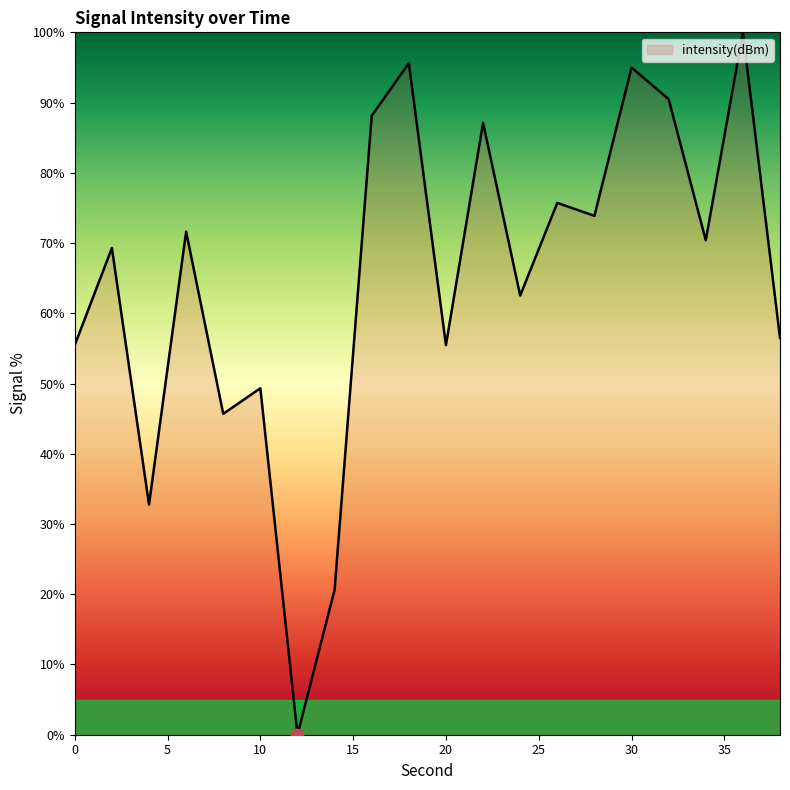

What is the greatest value displayed?

100.0